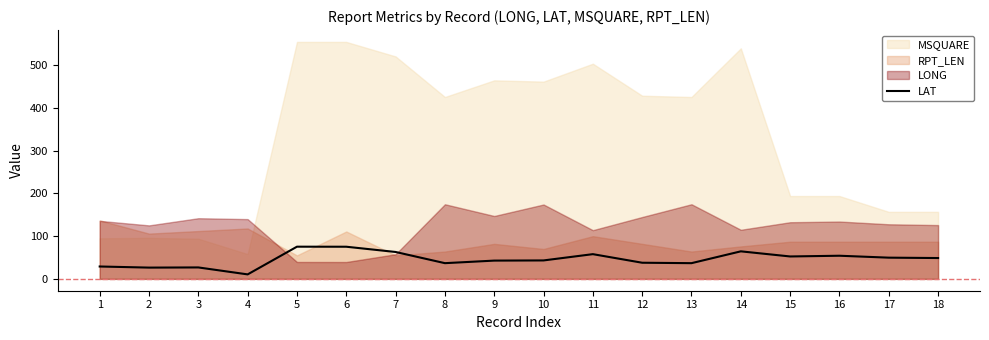

Does the chart display data point markers on the line(s)?

No